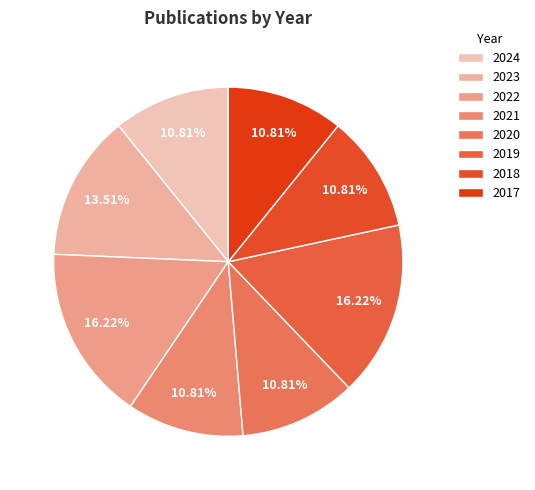

Count the number of slices in the pie.

8